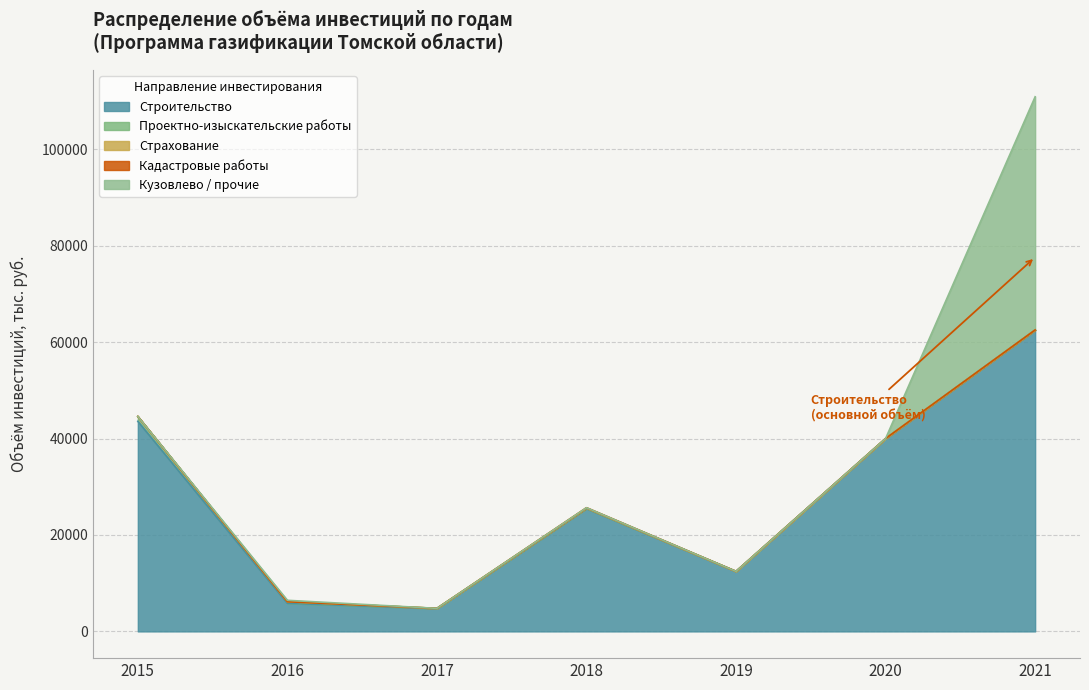

What is the total value across all series at 2019?

12449.4